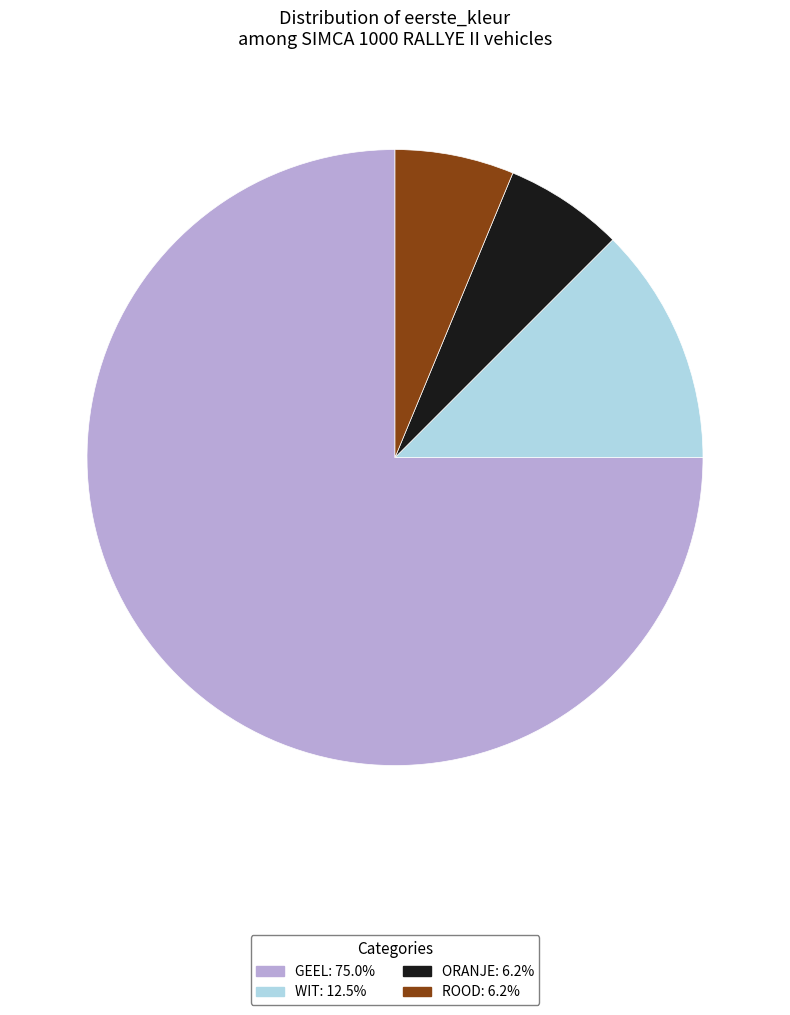

The ROOD slice represents 19% of the pie. True or false?

False